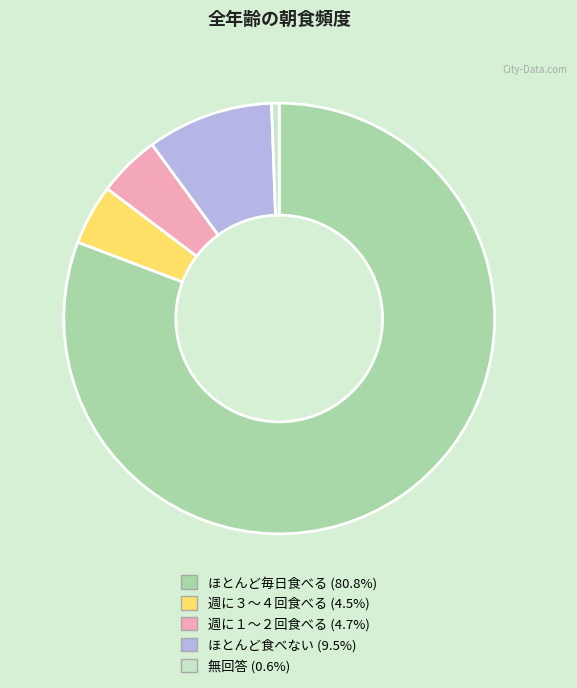

True or false: ほとんど毎日食べる accounts for 69% of the total.

False